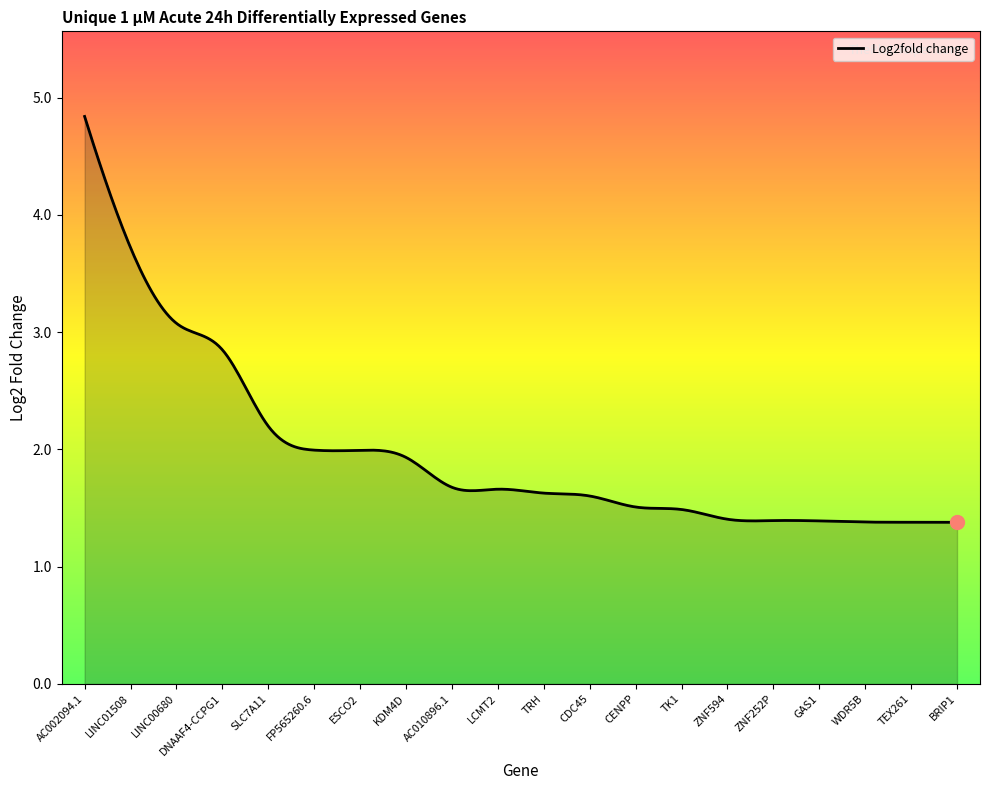

What is the greatest value displayed?

4.8